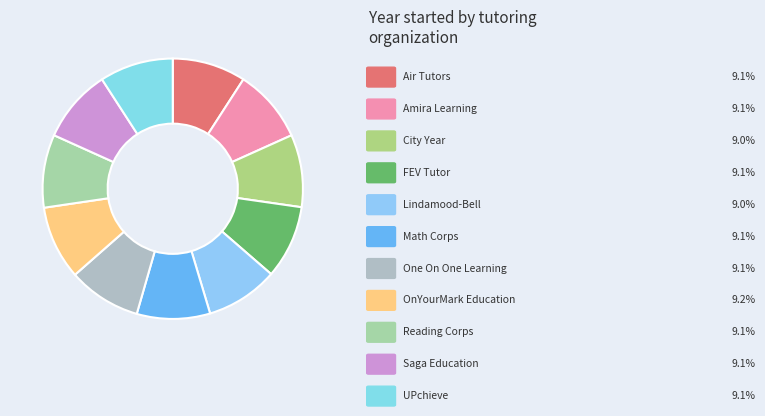

How many segments does this pie chart have?

11